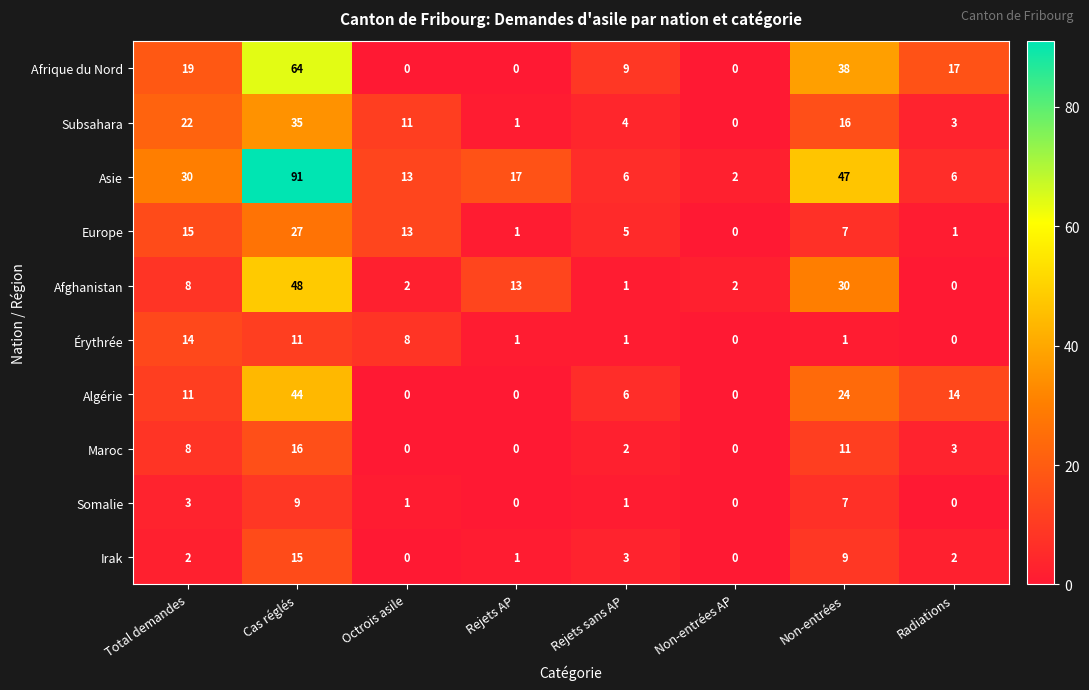

What is the sum of the Irak values at Radiations and Cas réglés?

17